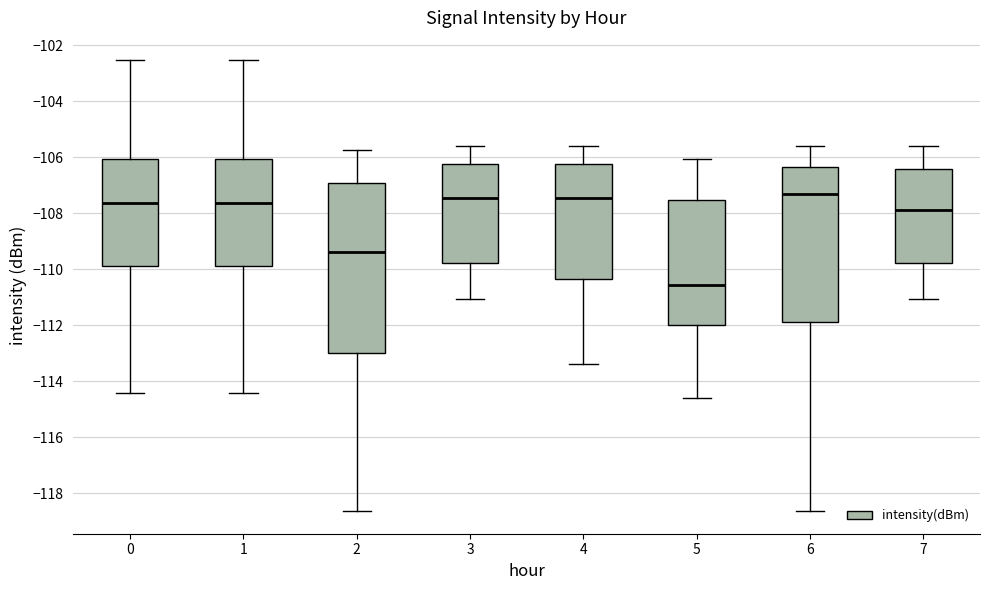

Which box is the tallest, from its lower edge to its upper edge?

2